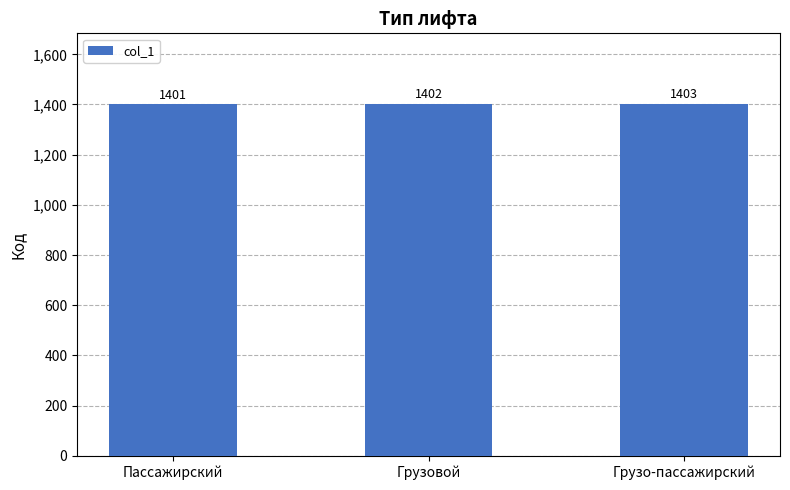

Reading right to left, what are all the values shown in this chart?

1403	1402	1401